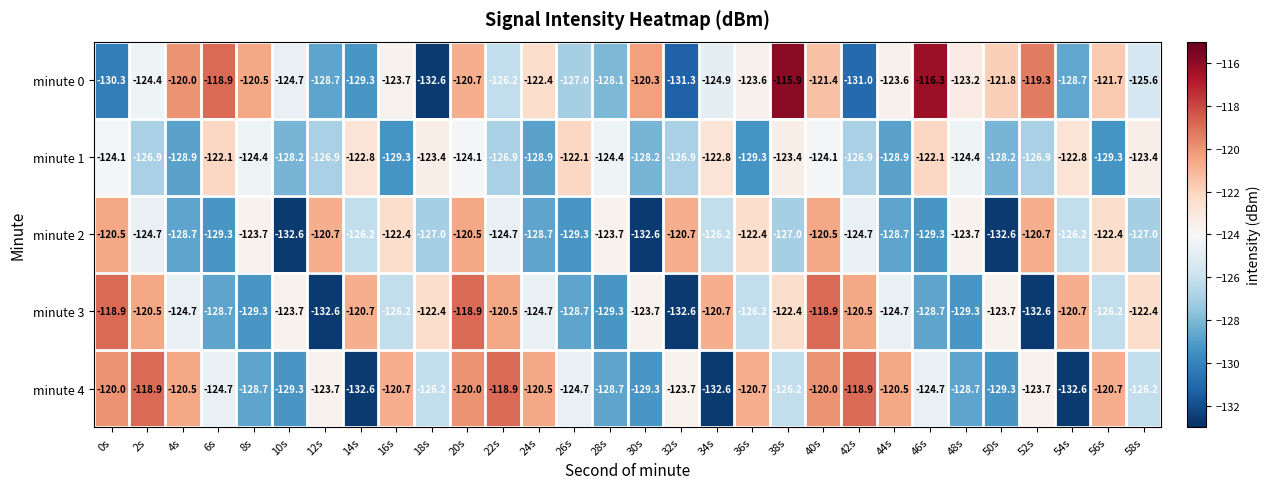

True or false: minute 2 has a value of -182.3 at 36s.

False